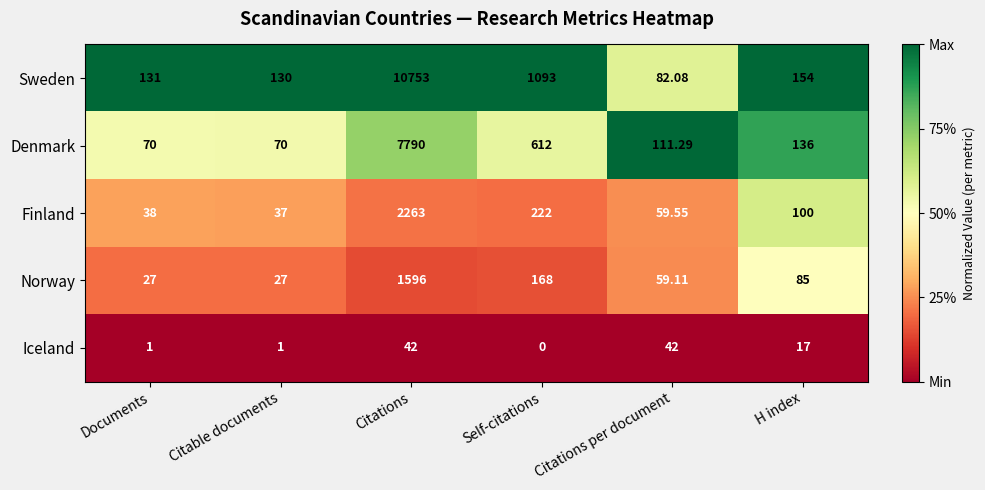

Is the value of Denmark at H index greater than the value of Norway at H index?

Yes